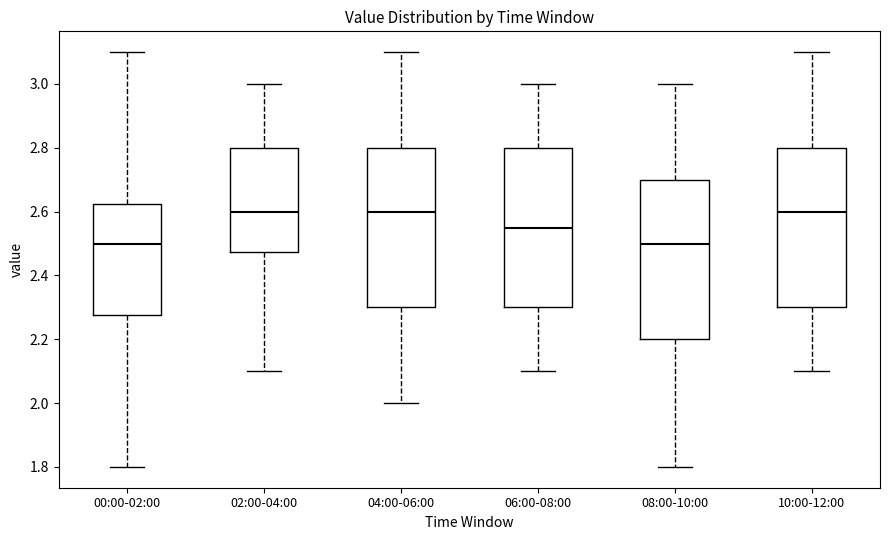

Reading left to right, read every box against the y-axis: the position of its median line, the range the box covers, and the ends of its whiskers. The values are not printed on the chart, so give them approximately, as read against the axis.

00:00-02:00: median 2.50, box 2.28 to 2.62, whiskers 1.80 to 3.10
02:00-04:00: median 2.60, box 2.48 to 2.80, whiskers 2.10 to 3.00
04:00-06:00: median 2.60, box 2.30 to 2.80, whiskers 2.00 to 3.10
06:00-08:00: median 2.56, box 2.30 to 2.80, whiskers 2.10 to 3.00
08:00-10:00: median 2.50, box 2.20 to 2.70, whiskers 1.80 to 3.00
10:00-12:00: median 2.60, box 2.30 to 2.80, whiskers 2.10 to 3.10